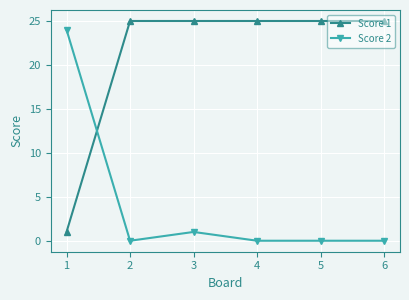

Reading left to right, list all the values displayed in this chart.

Score 1: 1=1	2=25	3=25	4=25	5=25	6=25
Score 2: 1=24	2=0	3=1	4=0	5=0	6=0